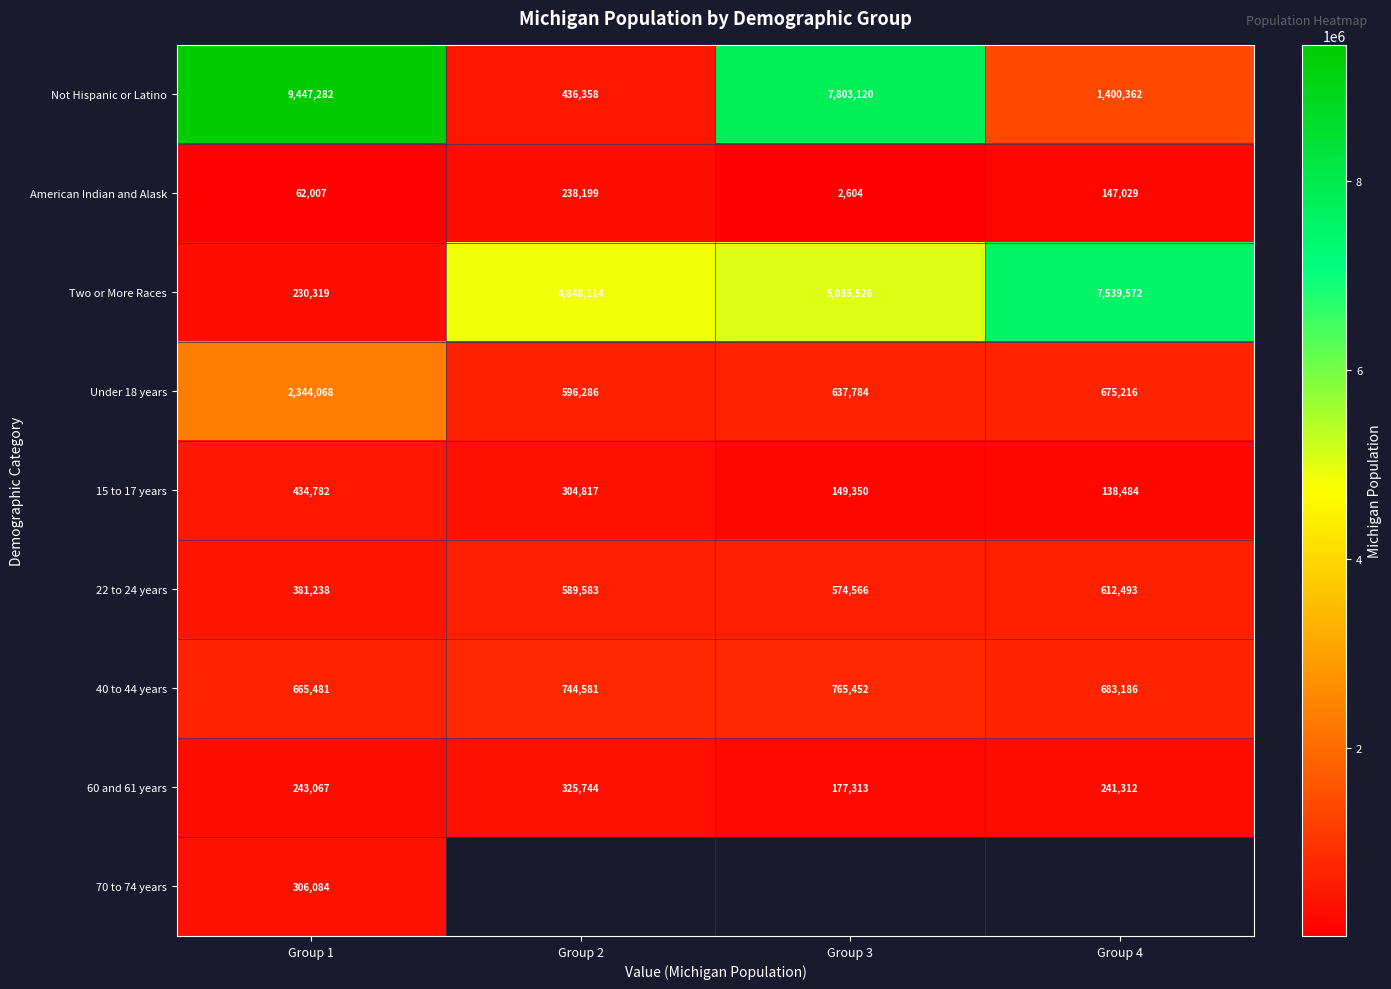

What is the difference between the Under 18 years values at Group 1 and Group 4?

1668852